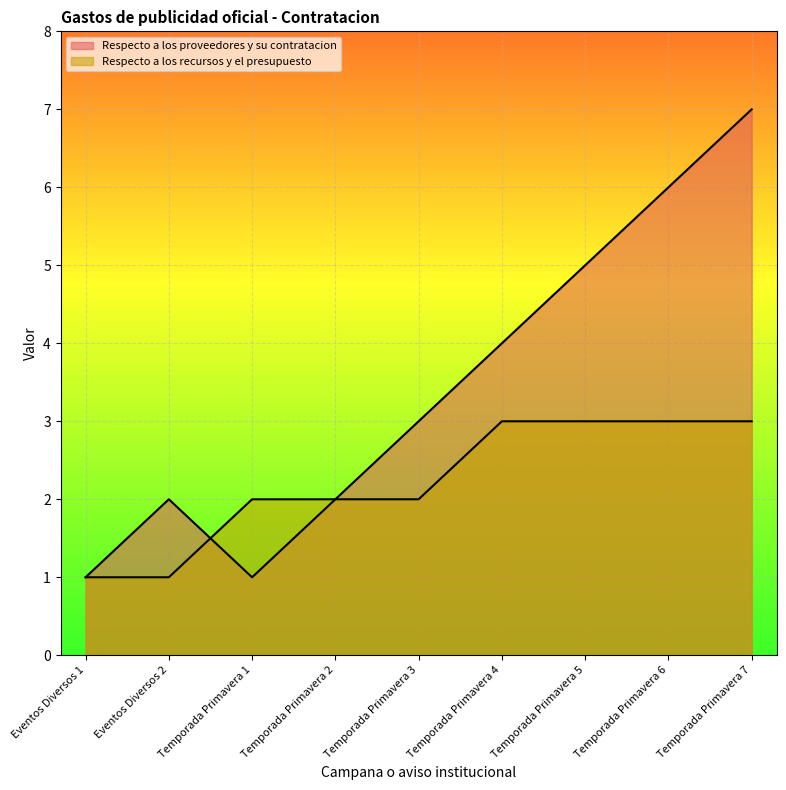

Which category has the highest value in the Respecto a los recursos y el presupuesto series?

Temporada Primavera 4